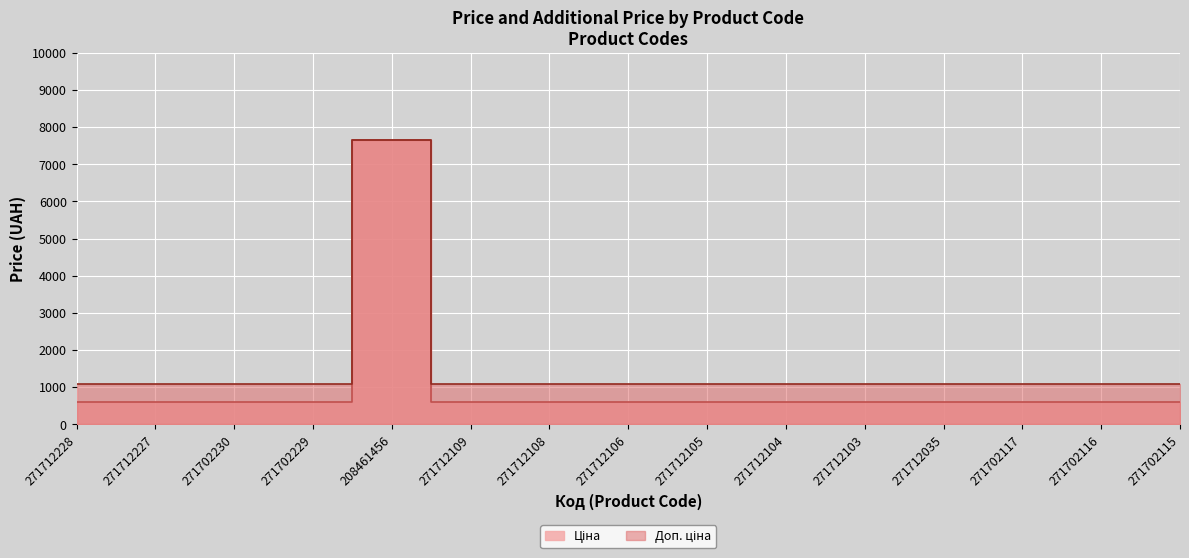

Is it true that Доп. ціна equals 1074.5 at 271712227?

True